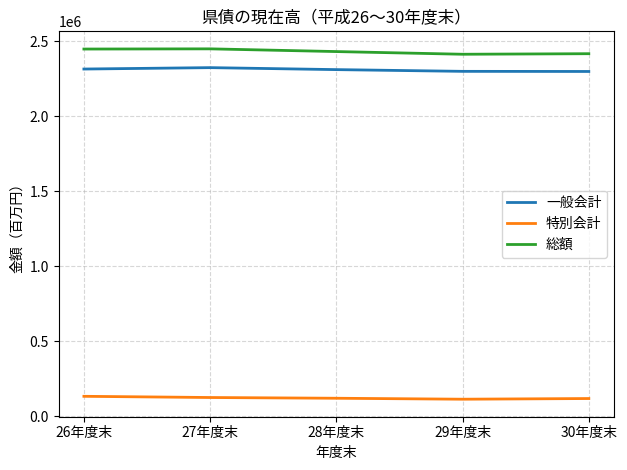

Does the chart have visible grid lines?

Yes